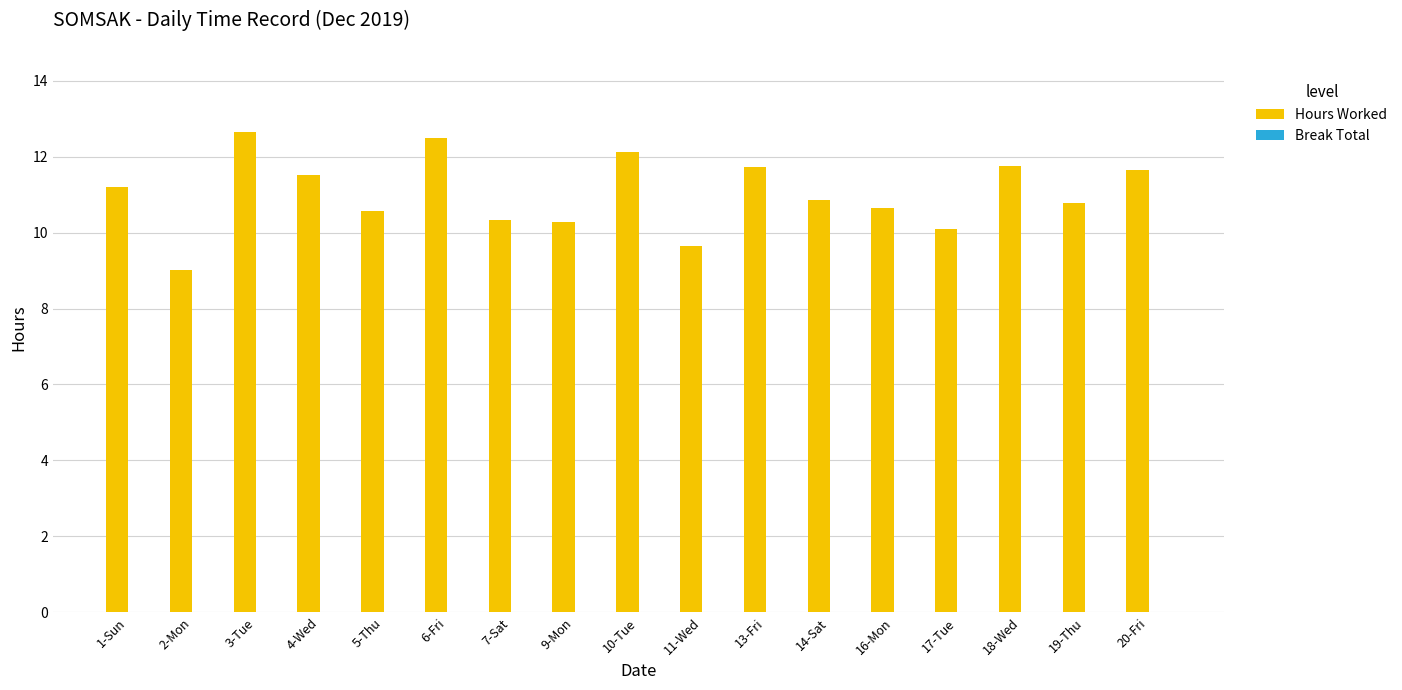

What is the sum of the values at 11-Wed and 17-Tue?

19.7